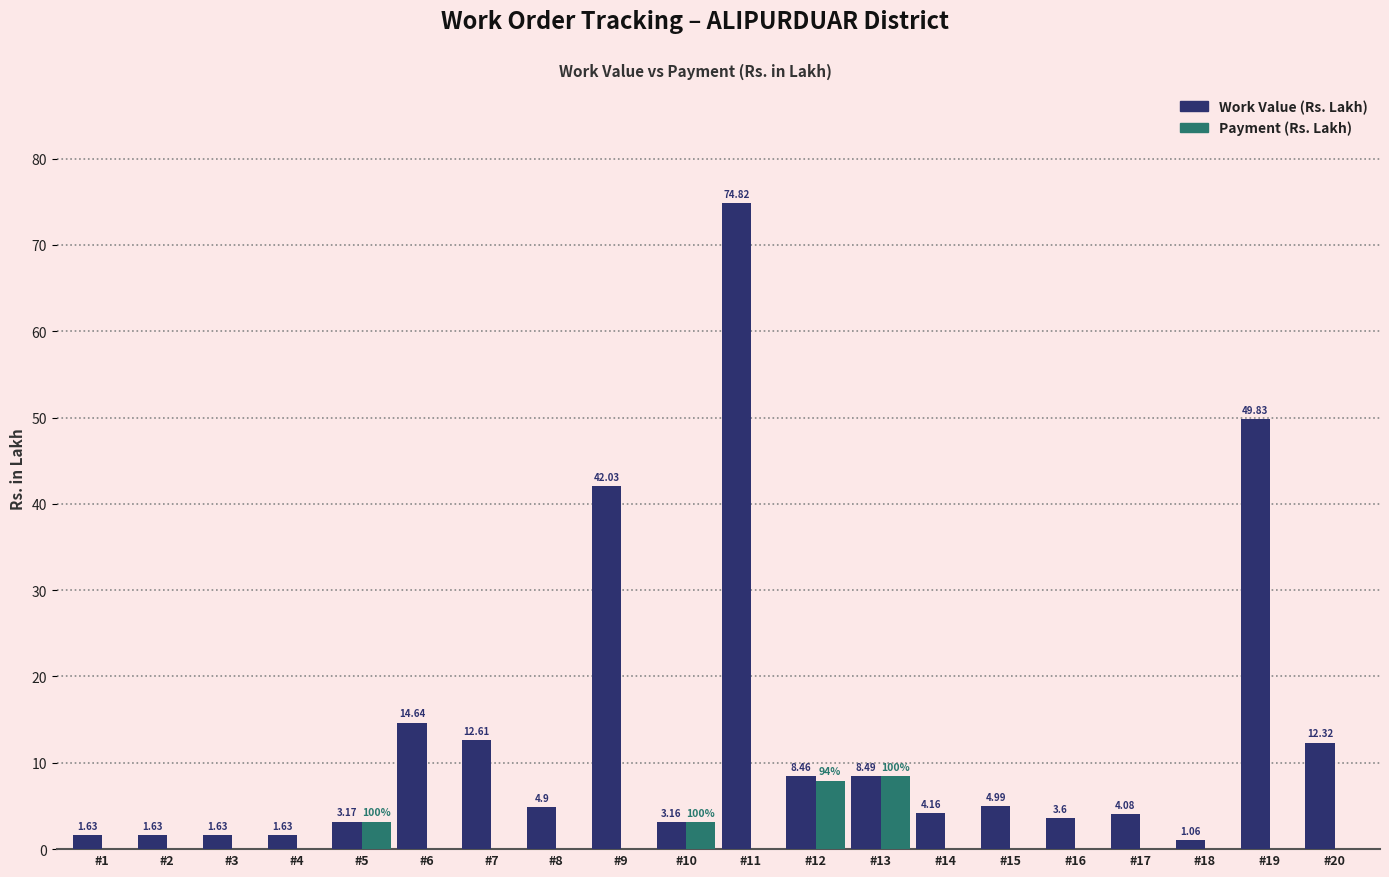

At which category is the sum across all series the highest?

#11